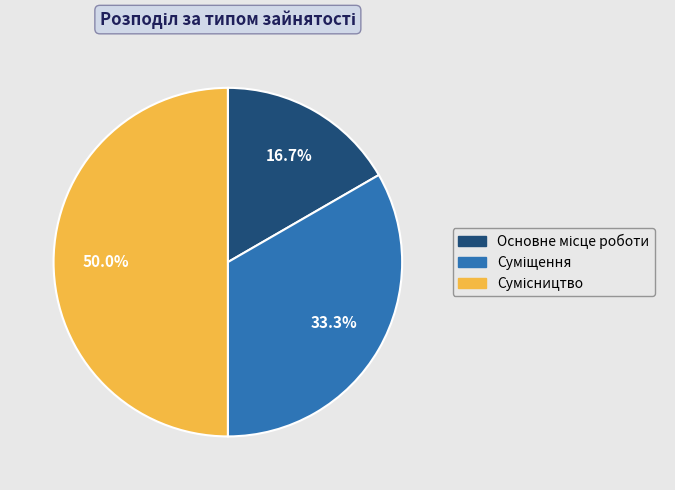

Count the number of slices in the pie.

3